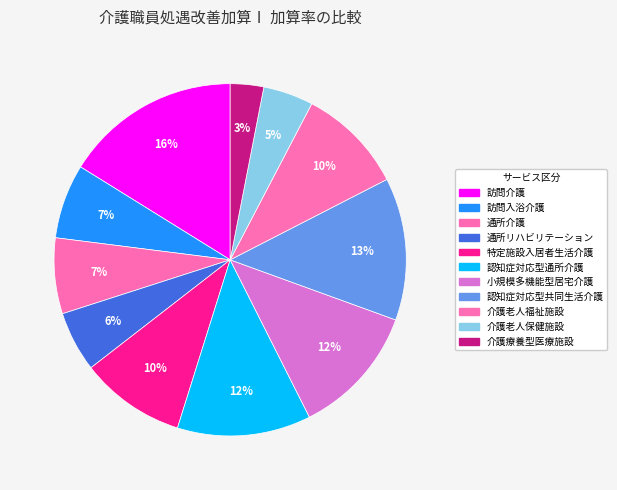

What is the total percentage of 介護老人福祉施設 and 訪問介護?

25.9%